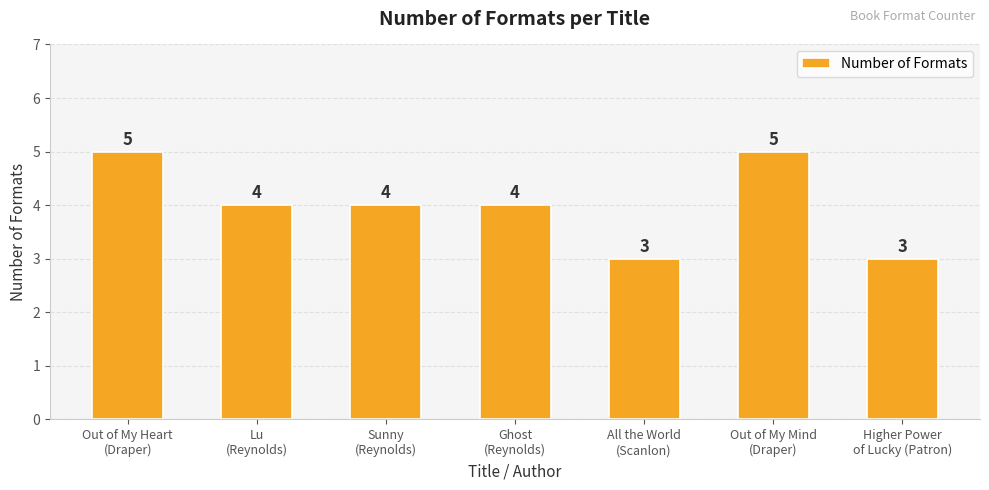

Is it true that the value at Higher Power
of Lucky (Patron) is 1?

False